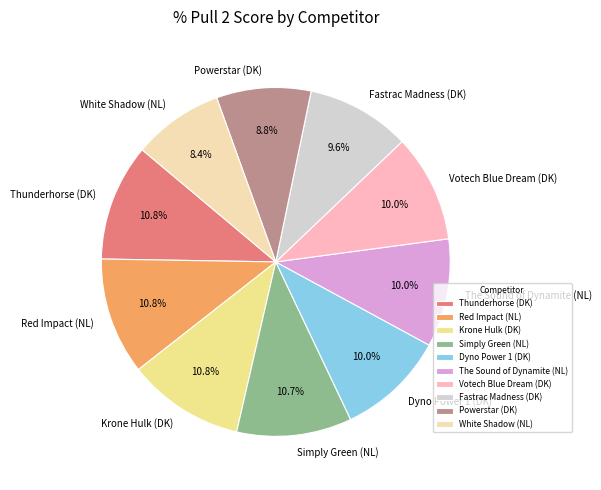

Is there a majority slice in this chart?

No